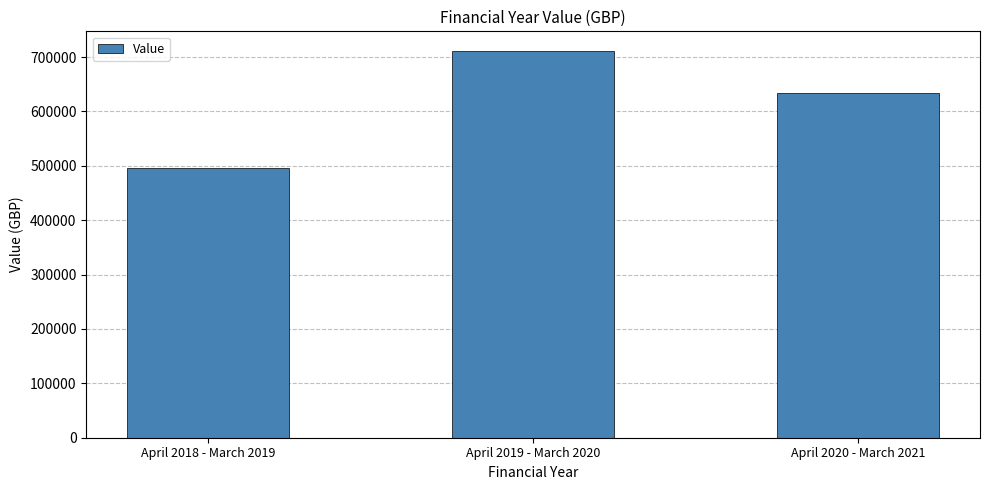

Reading left to right, list all the values displayed in this chart.

April 2018 - March 2019=495447	April 2019 - March 2020=711848	April 2020 - March 2021=634608